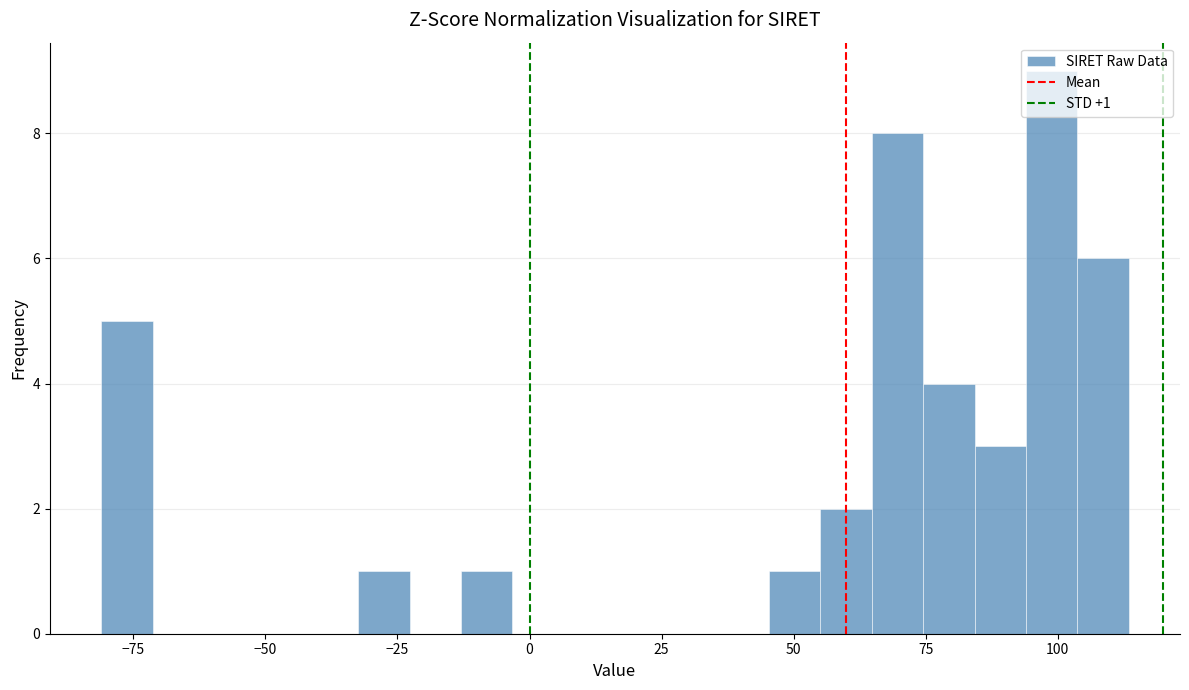

Around what value on the x-axis is the tallest bar? Give the approximate position of its centre, as read against the axis.

100